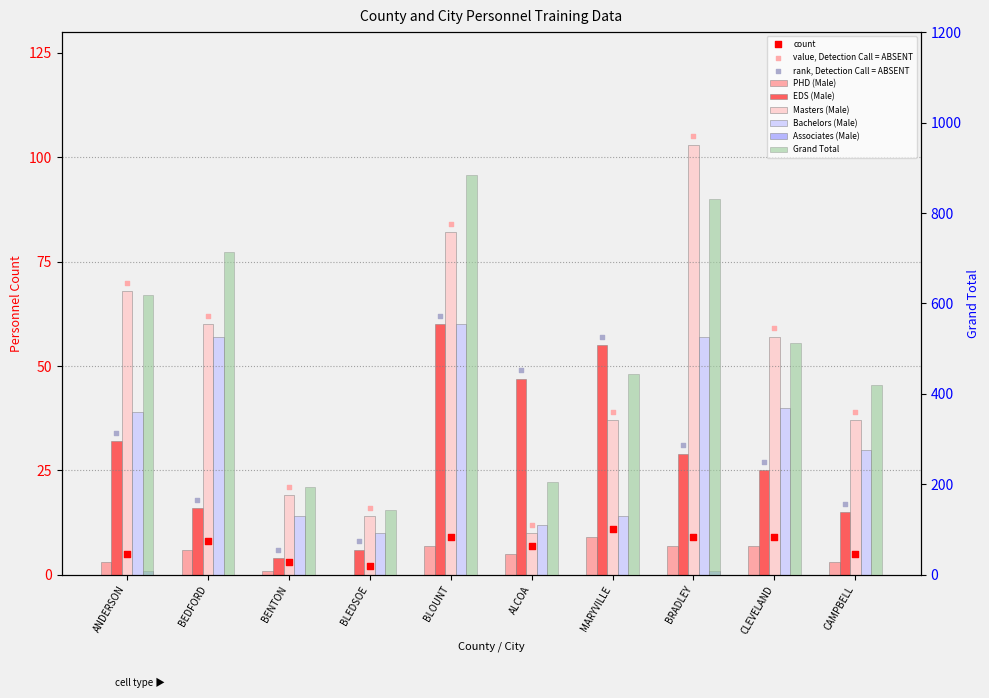

At how many categories does at least one series exceed 12?

10